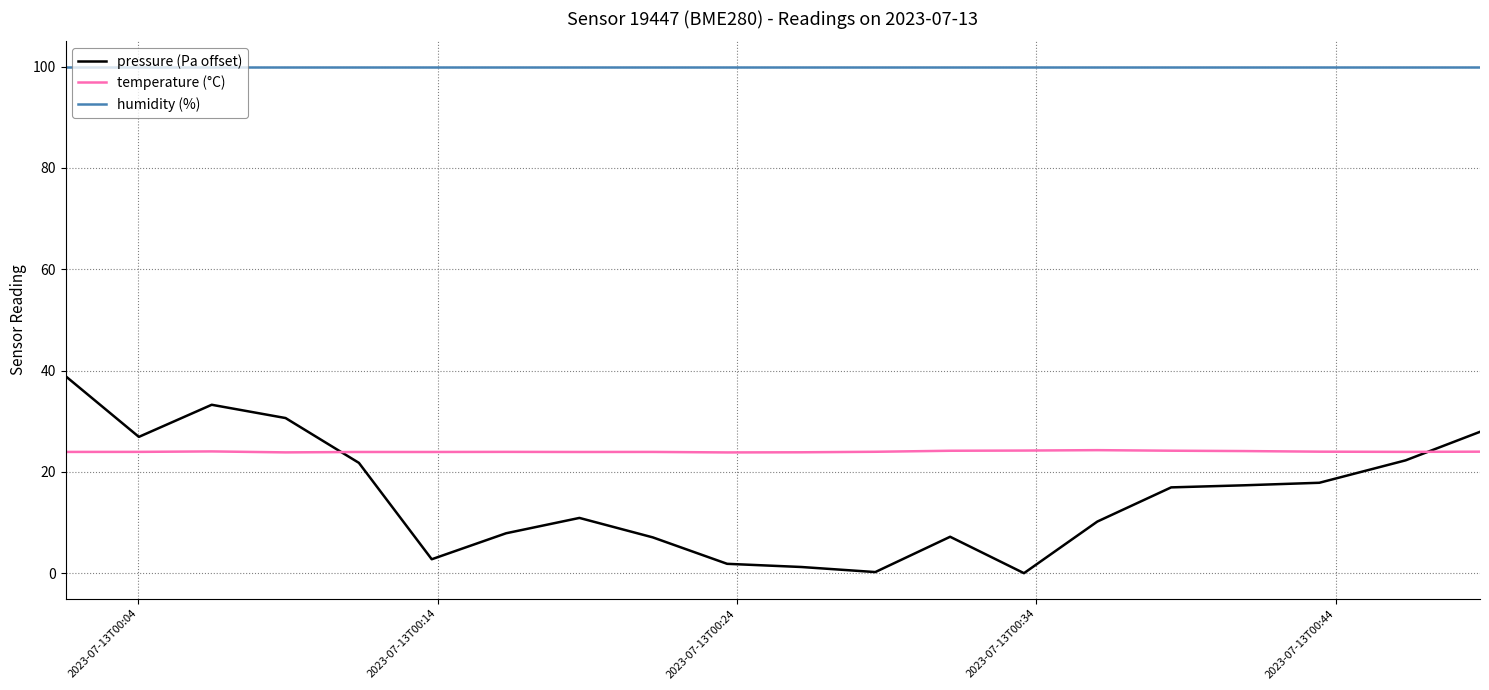

Which series has the widest spread of values?

pressure (Pa offset)